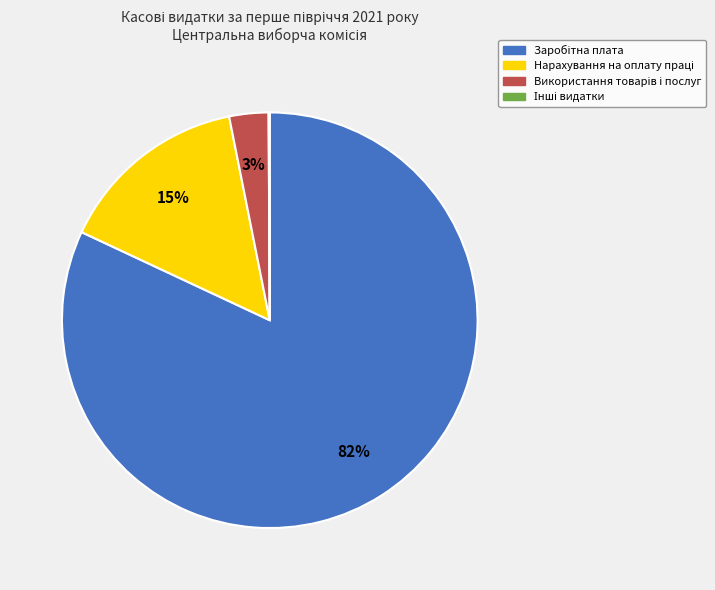

Is there any slice that represents more than half of the pie?

Yes